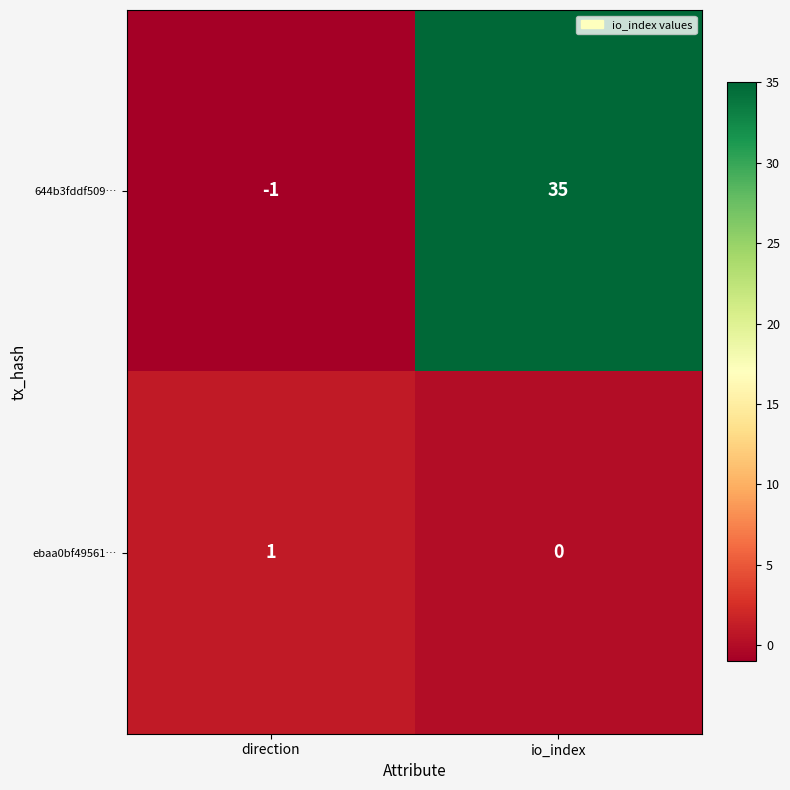

What is the difference between the 644b3fddf509… values at direction and io_index?

36